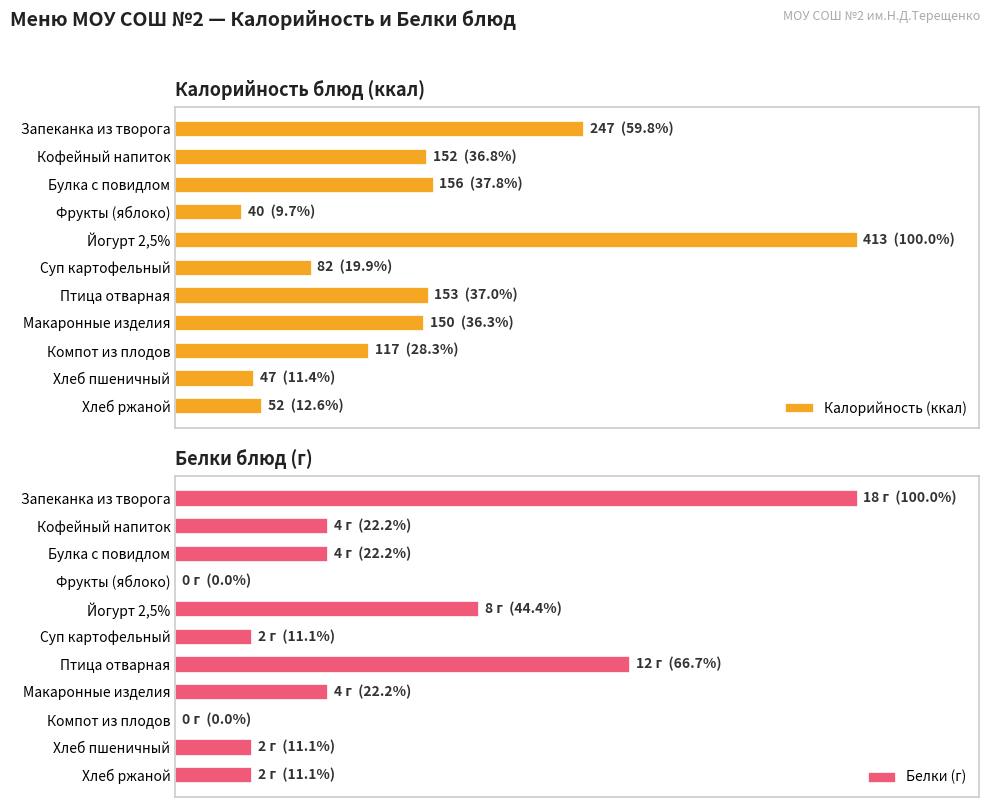

Does the chart contain any negative values?

No